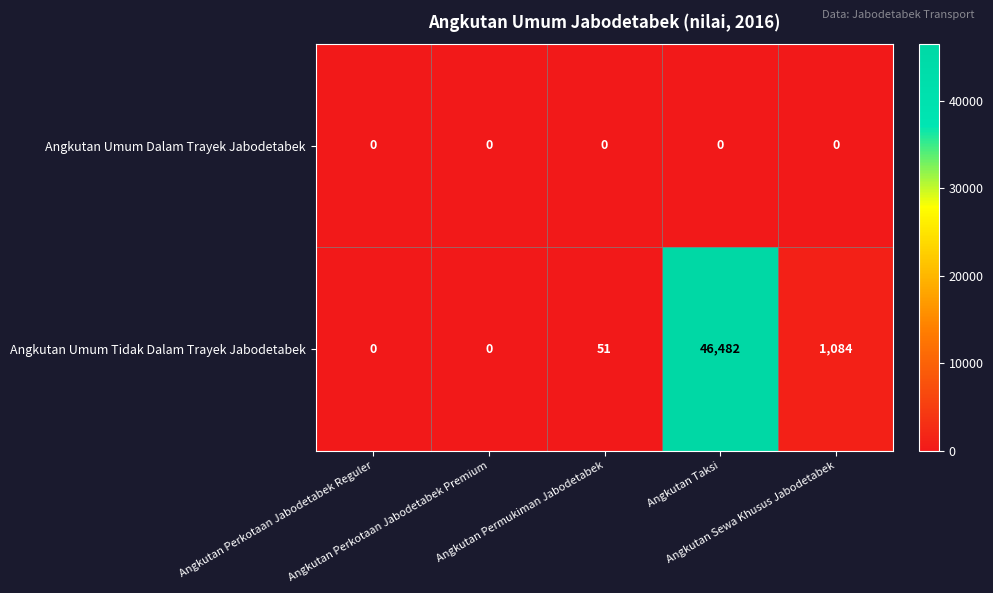

List the series in order of their peak value, lowest first.

Angkutan Umum Dalam Trayek Jabodetabek, Angkutan Umum Tidak Dalam Trayek Jabodetabek